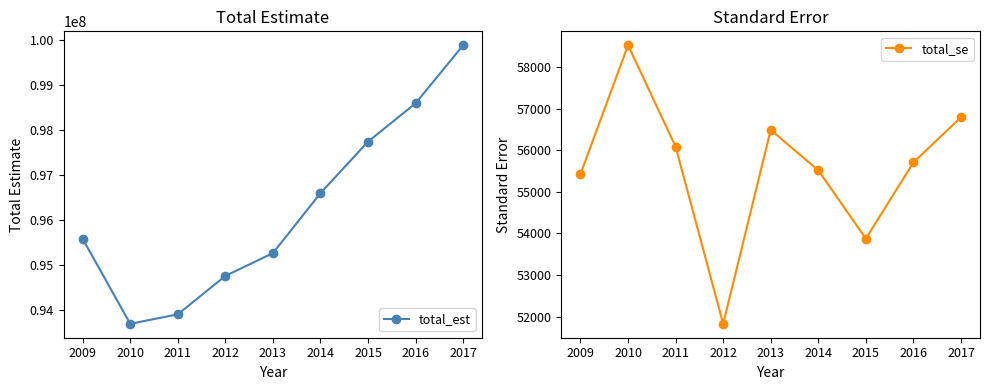

What is the value of the total_est point at the 9th from the left?

99888521